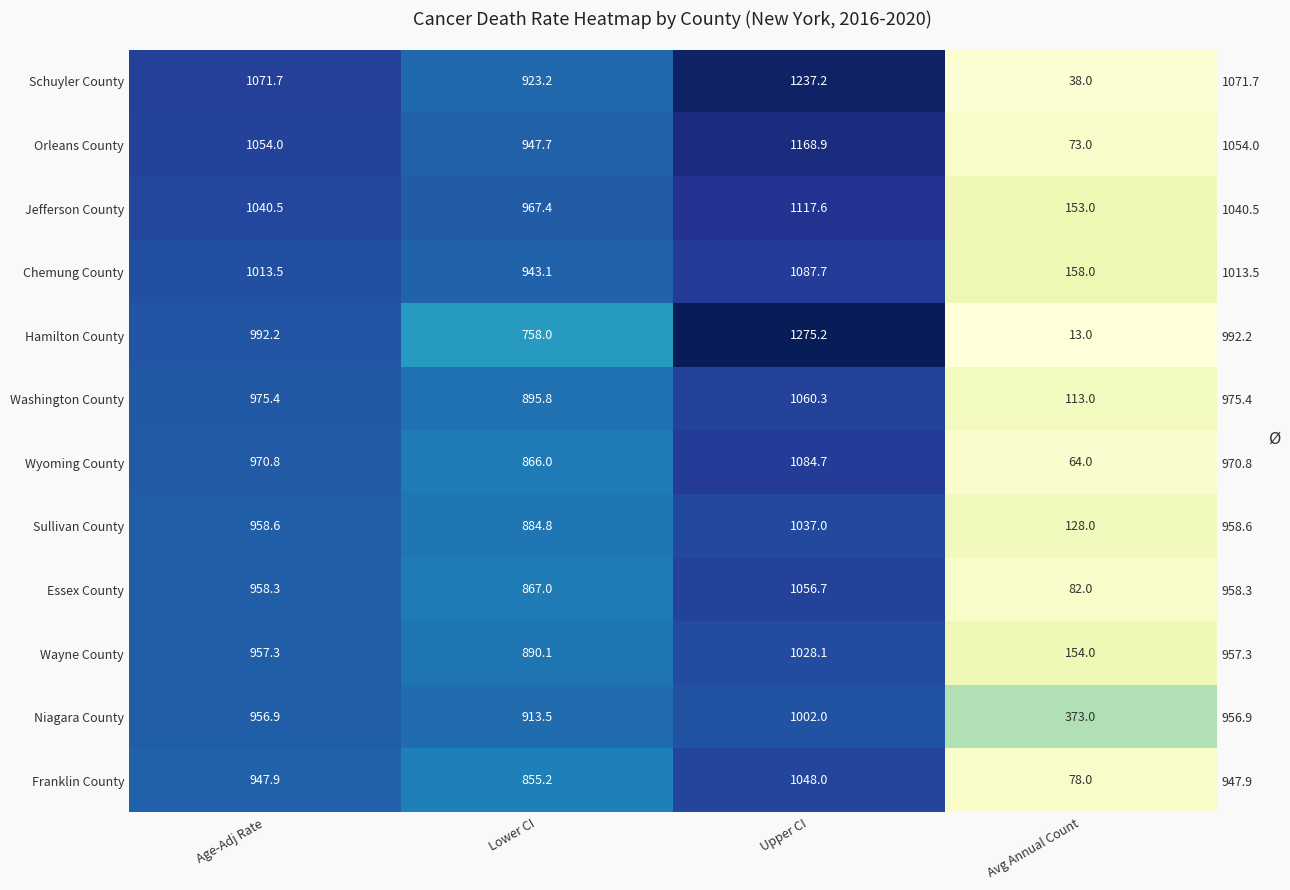

What is the spread (max minus min) of values at Age-Adj Rate?

123.8